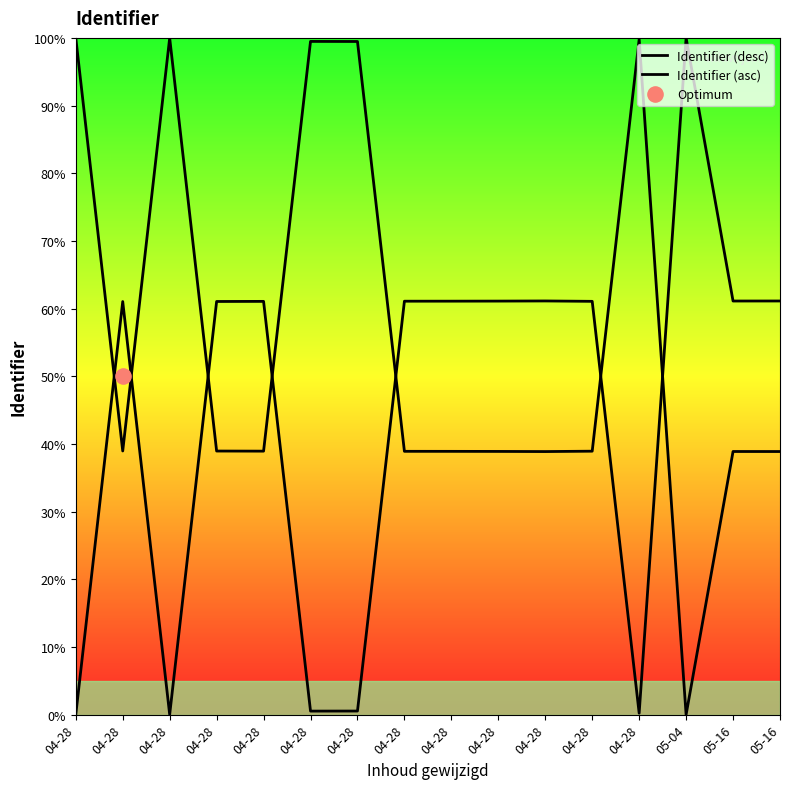

What is the total value across all series at 04-28?

100.0